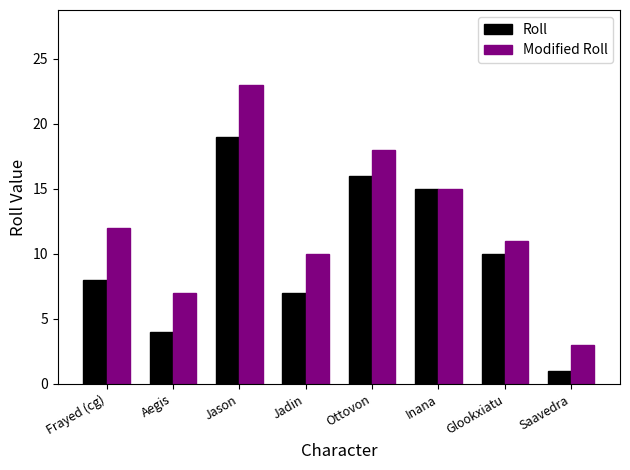

True or false: Roll has a value of 1 at Saavedra.

True